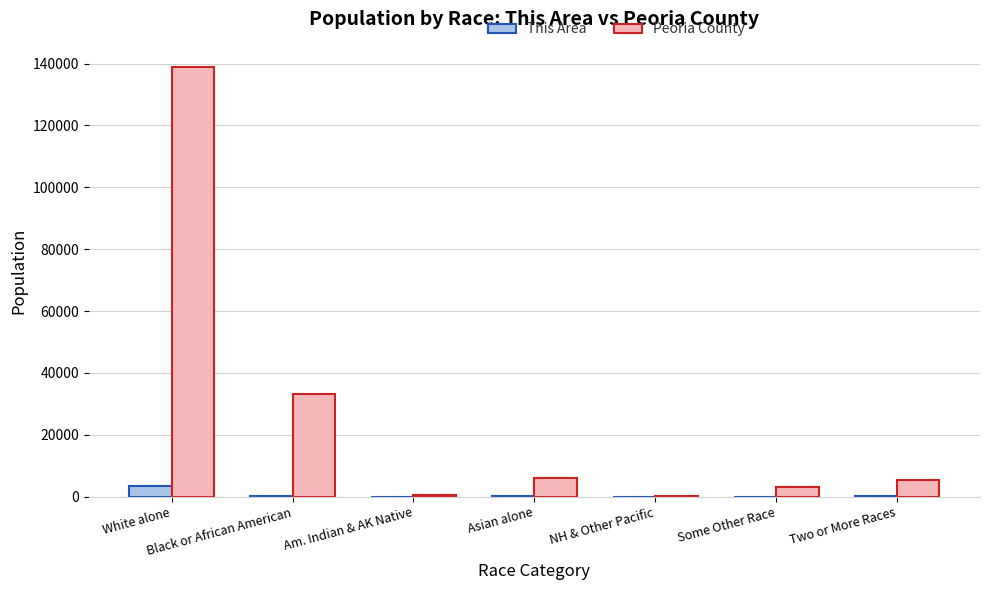

Between Am. Indian & AK Native and Some Other Race, which series saw the biggest shift?

Peoria County